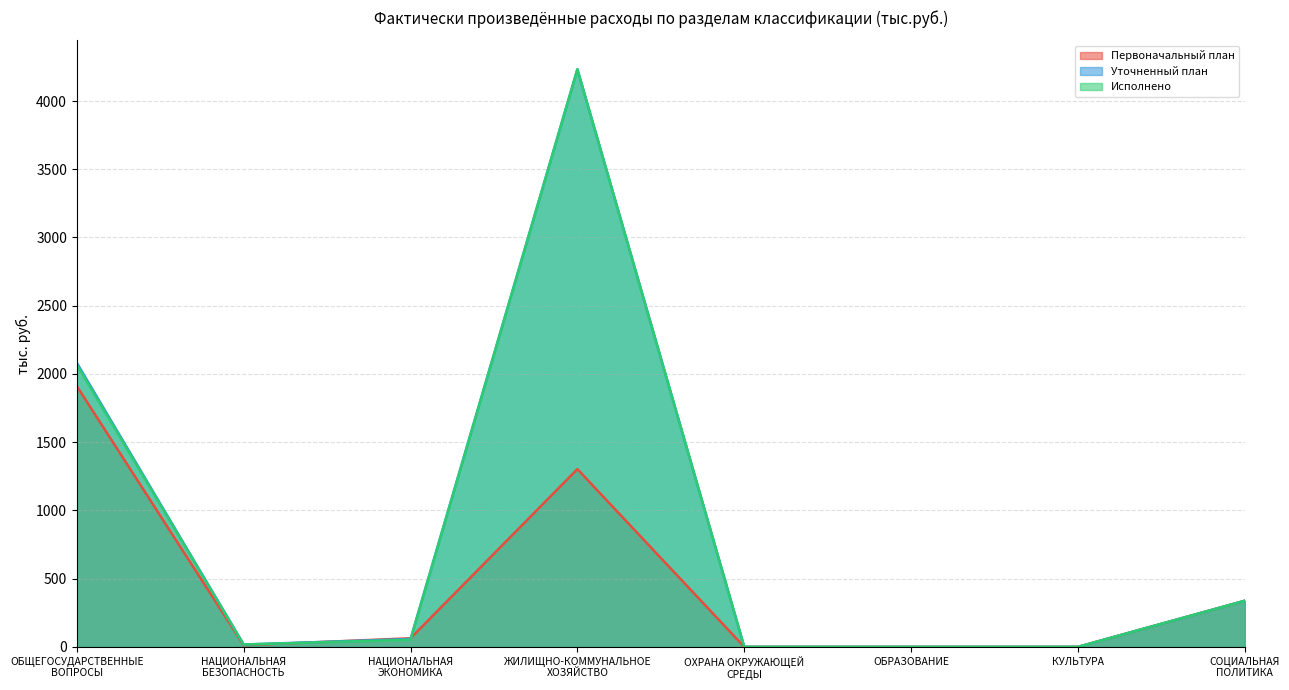

Count the number of data series in this chart.

3